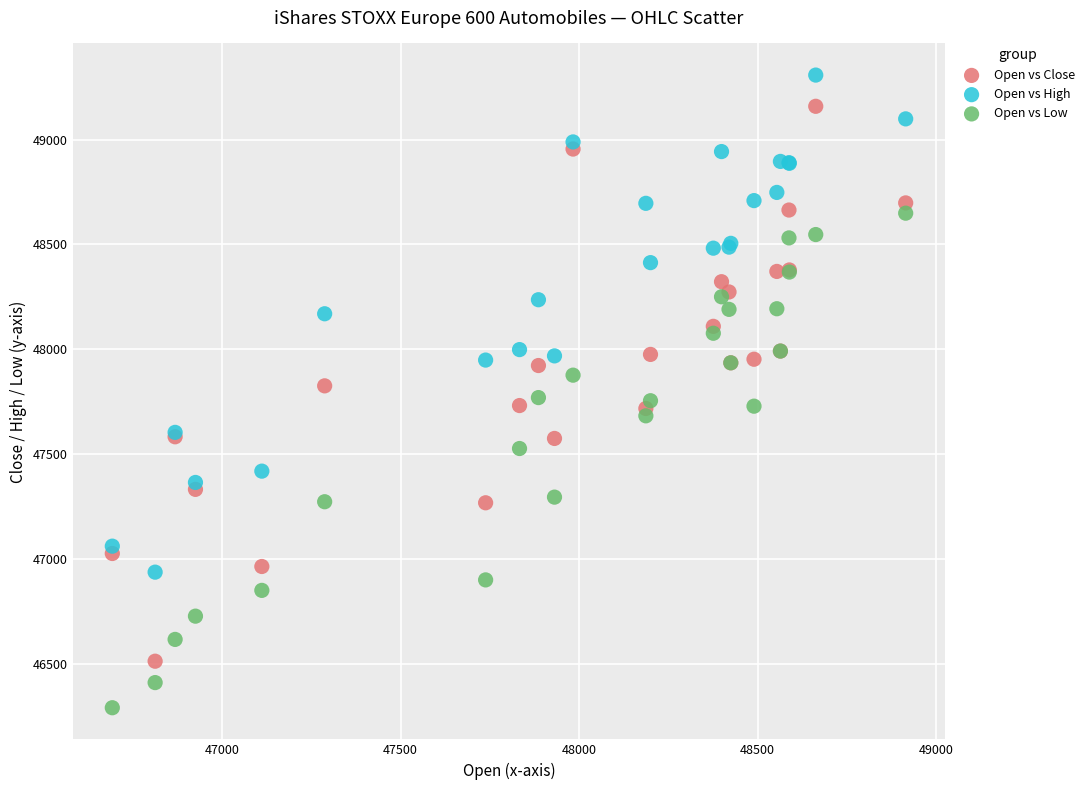

What is the X range (max minus min) for the scatter plot?

2223